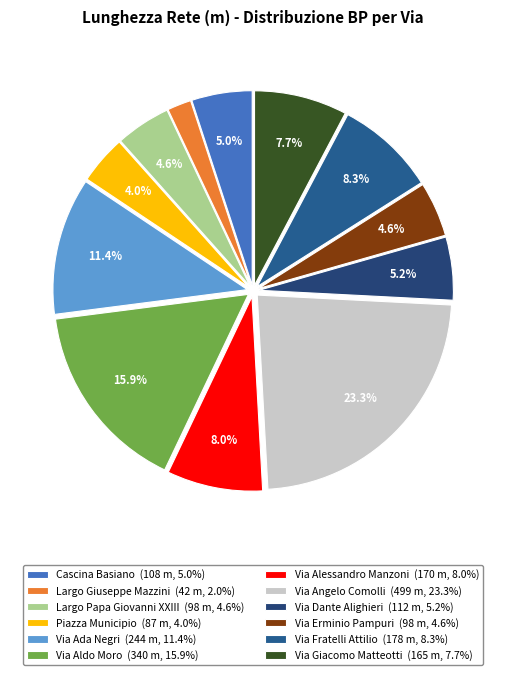

How much of the chart is everything except Via Aldo Moro?

84.1%